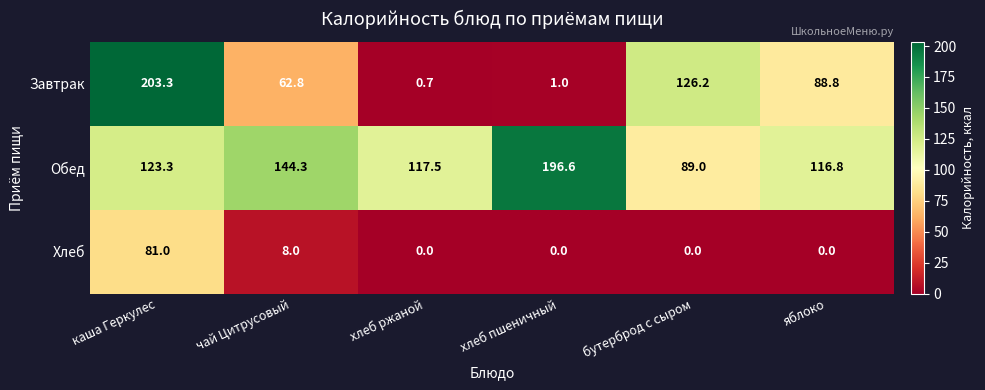

At хлеб ржаной, list the series in order from smallest to largest.

Хлеб, Завтрак, Обед